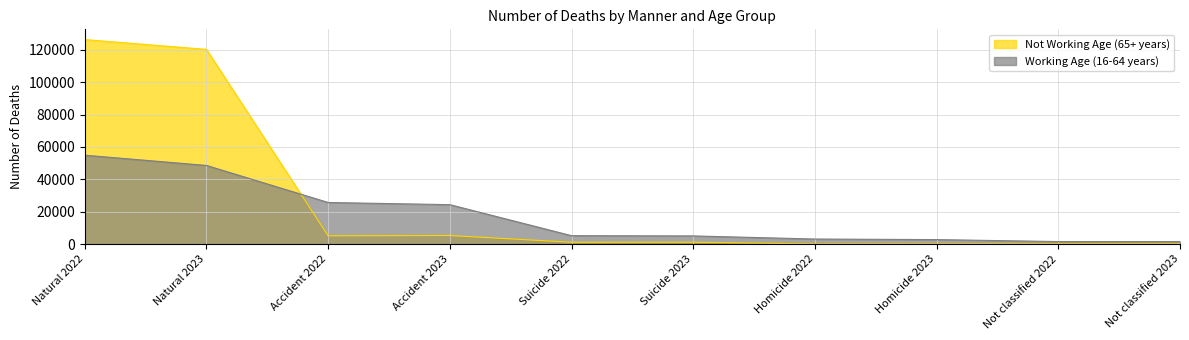

How many interior local valleys does the Not Working Age (65+ years) series have?

3